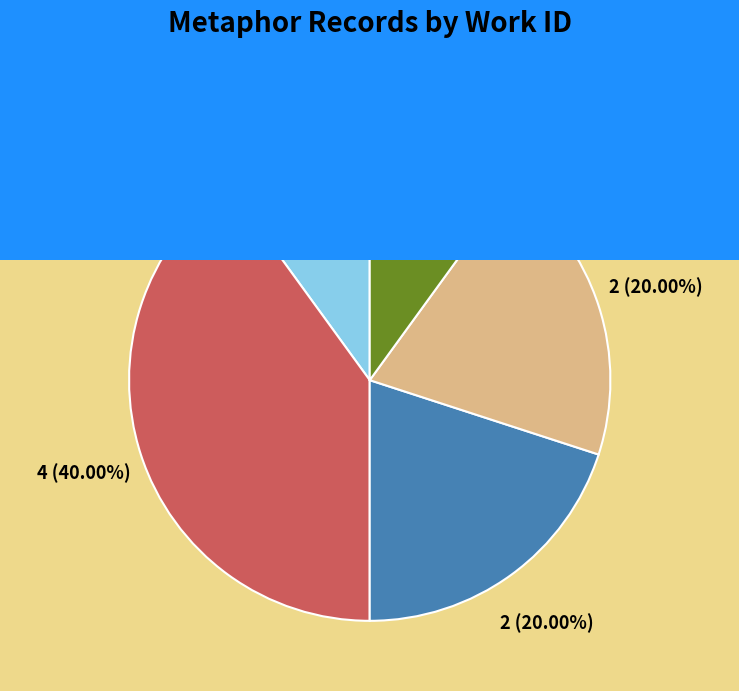

What is the largest slice in the pie chart?

Work 5730